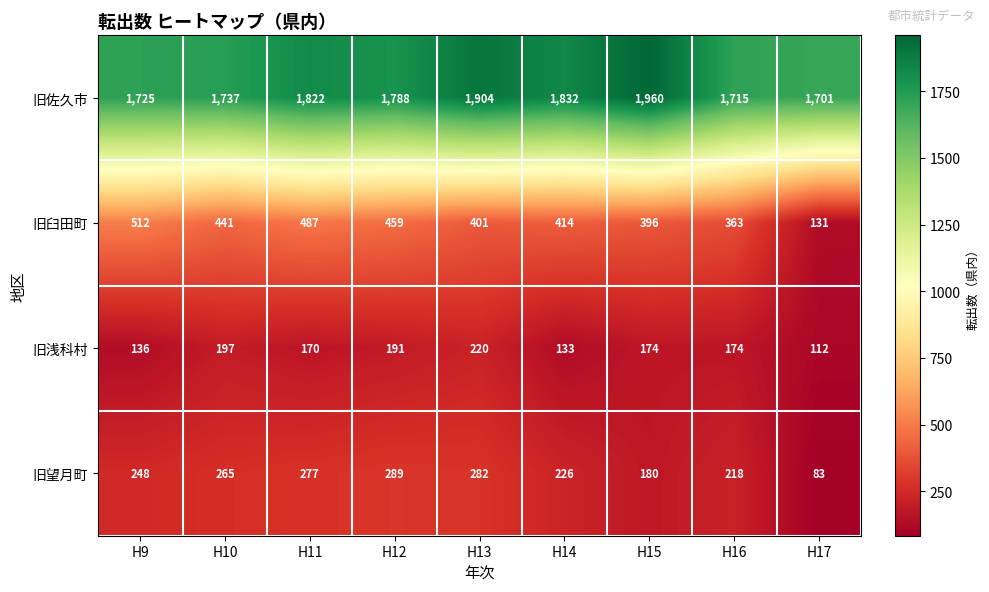

Which series has the largest total across all categories?

旧佐久市